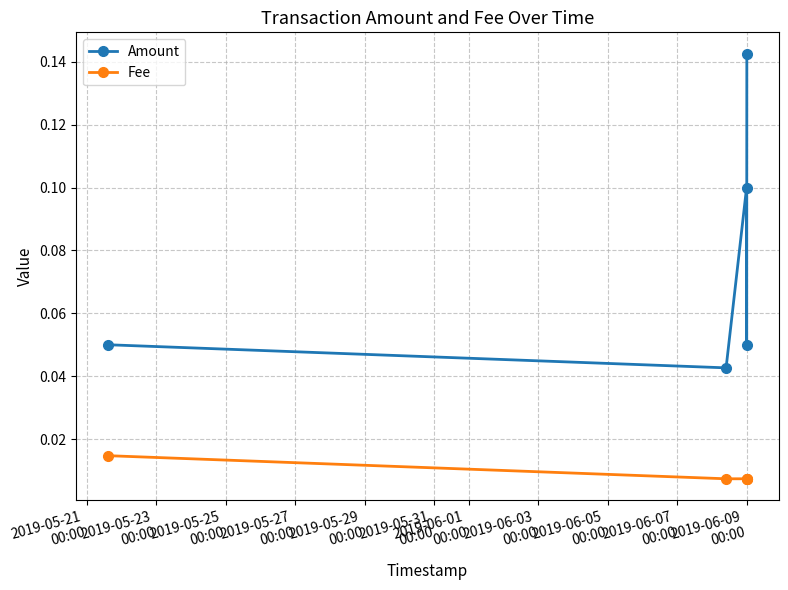

In Amount, how many points are lower than both neighbors (excluding endpoints)?

2